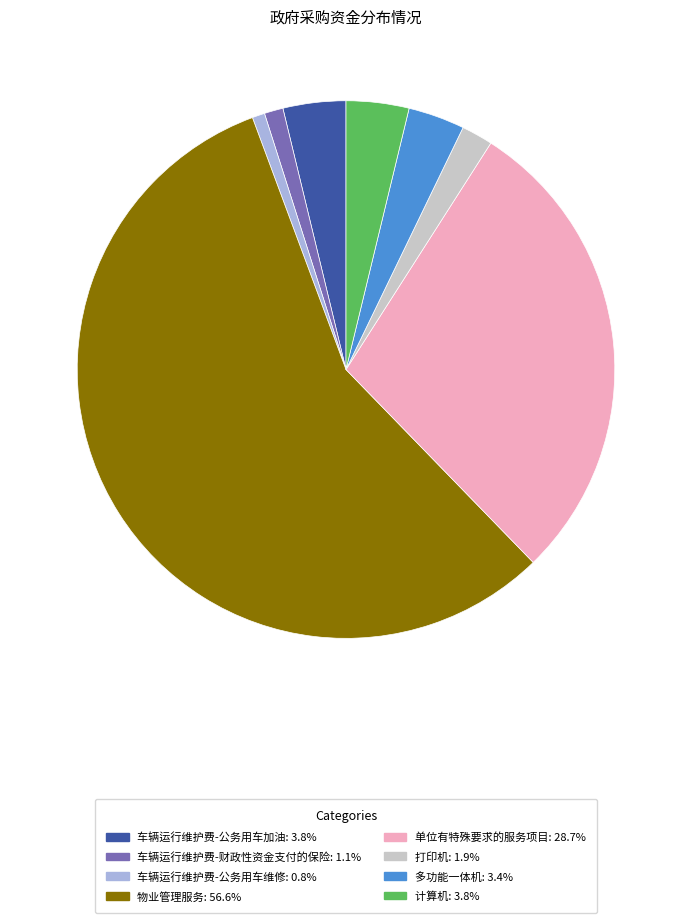

Does any single category account for the majority?

Yes